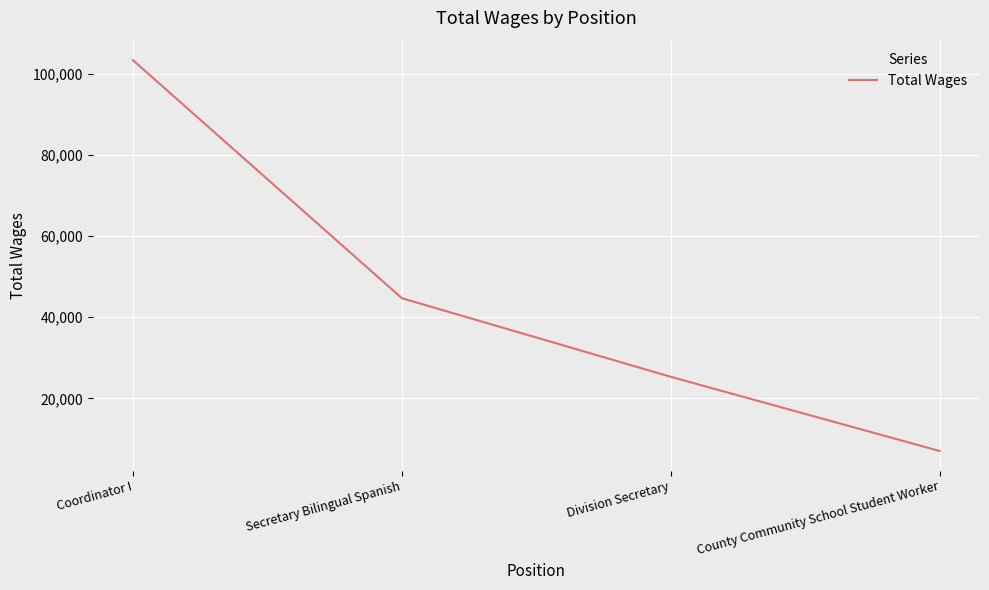

At which category does the chart reach its peak across all series?

Coordinator I